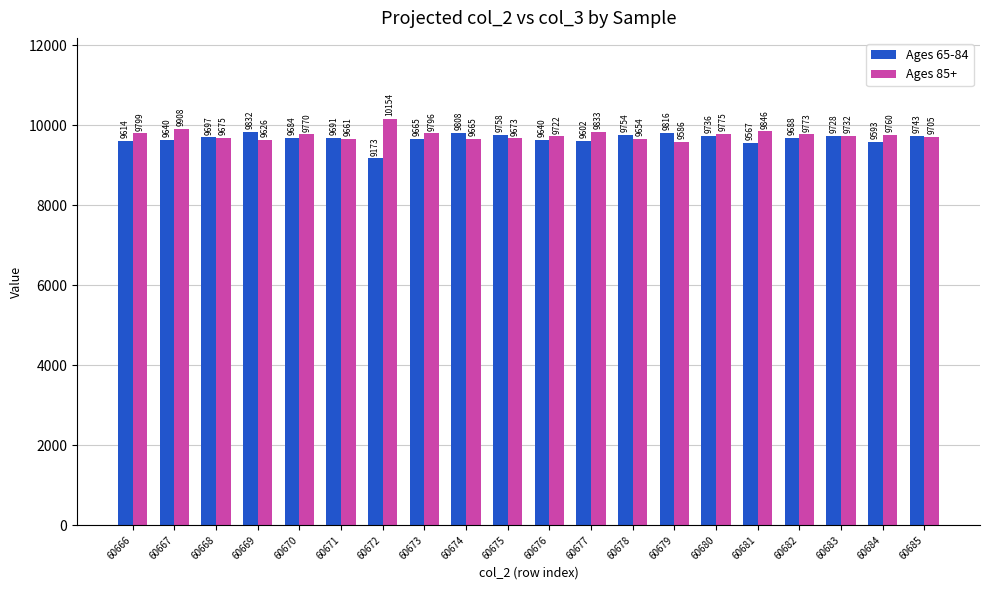

The Ages 85+ series shows 9773 at 60682. True or false?

True